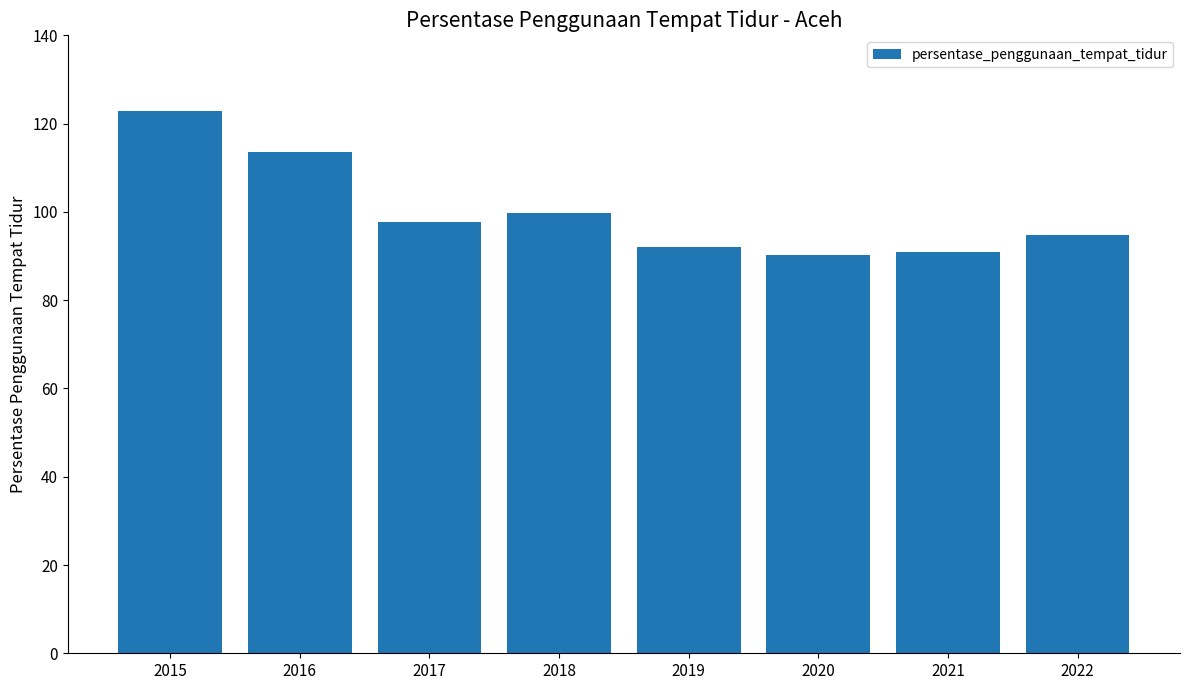

How many values are below 97?

4